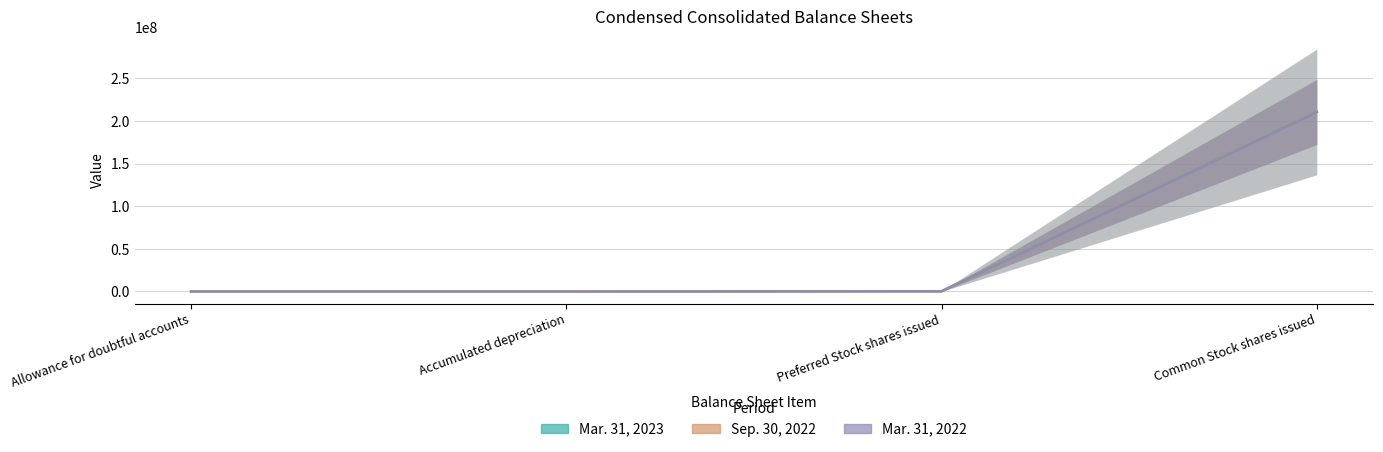

Reading left to right, extract all data points from this chart.

Mar. 31, 2023: 80	4427	220000	210730077
Sep. 30, 2022: 64	4166	220000	210560494
Mar. 31, 2022: 70	4117	220000	210127957